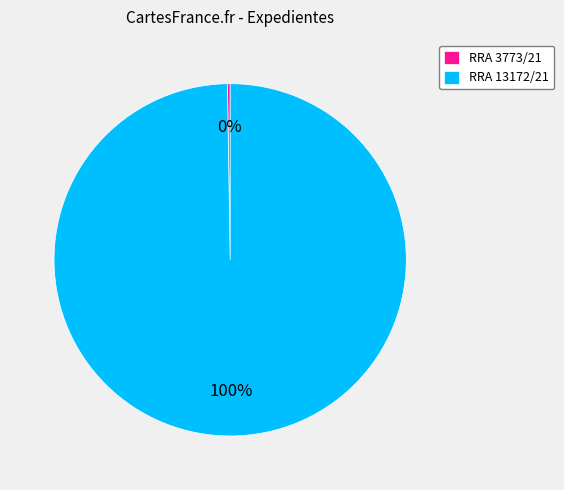

What is the largest slice in the pie chart?

RRA 13172/21